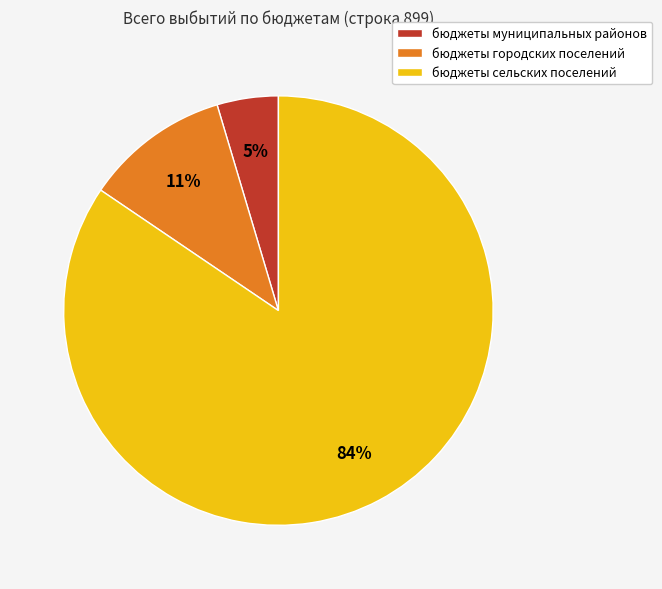

To the nearest percent, what is the combined percentage of бюджеты сельских поселений and бюджеты муниципальных районов?

89%